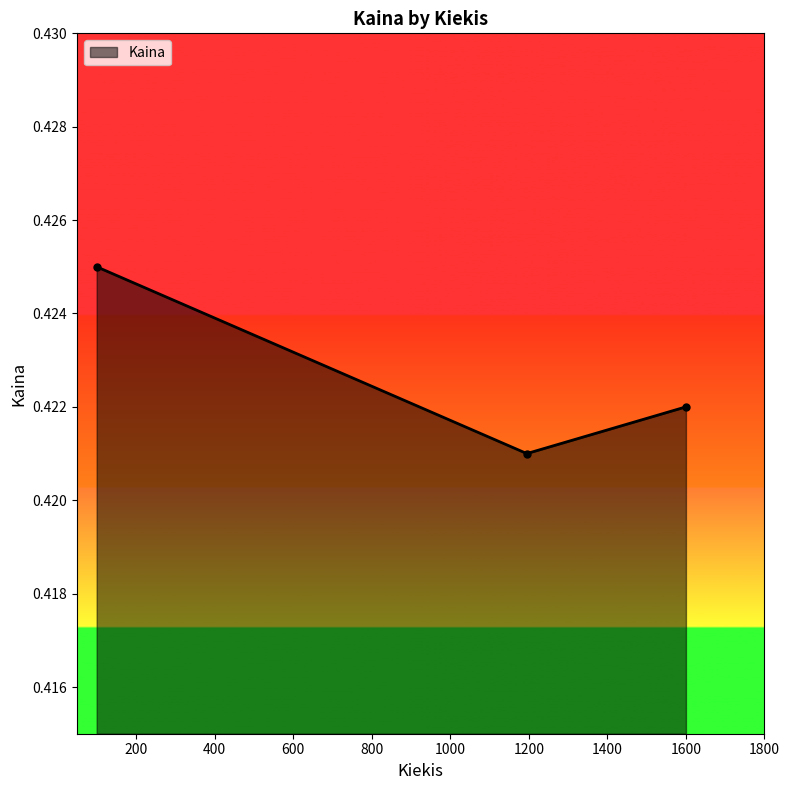

Count the values in the range 0 to 1.

3